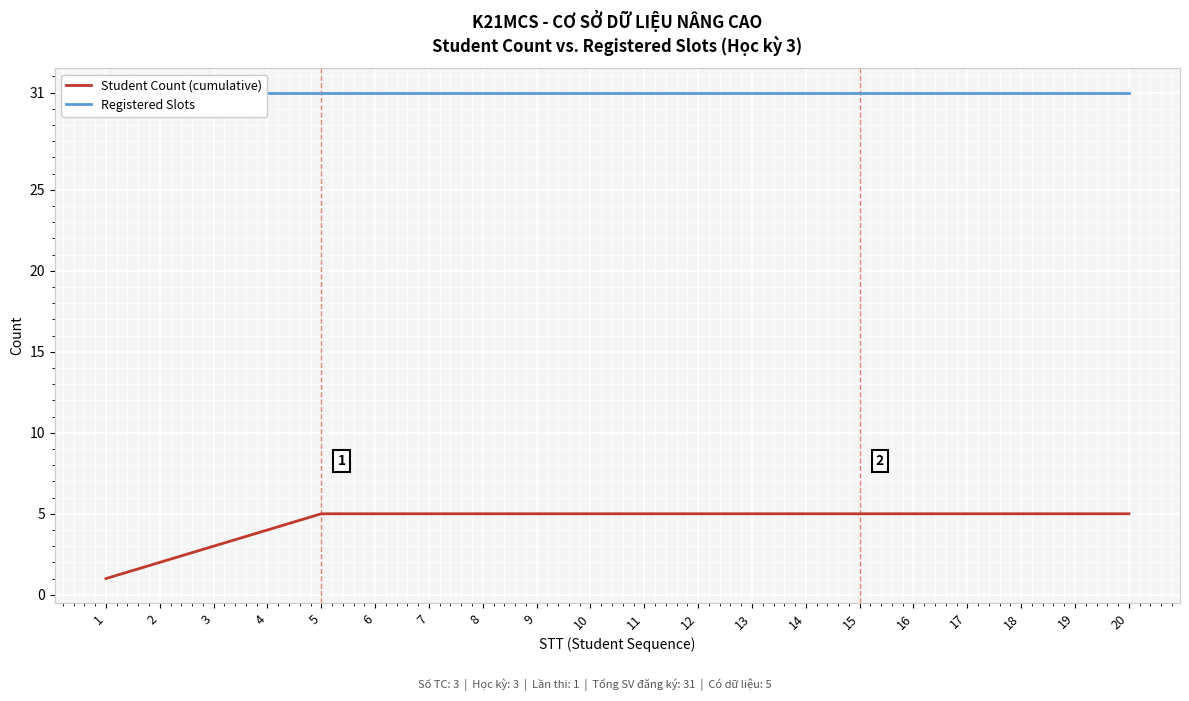

Rank the series by their maximum value, from lowest to highest.

Student Count (cumulative), Registered Slots